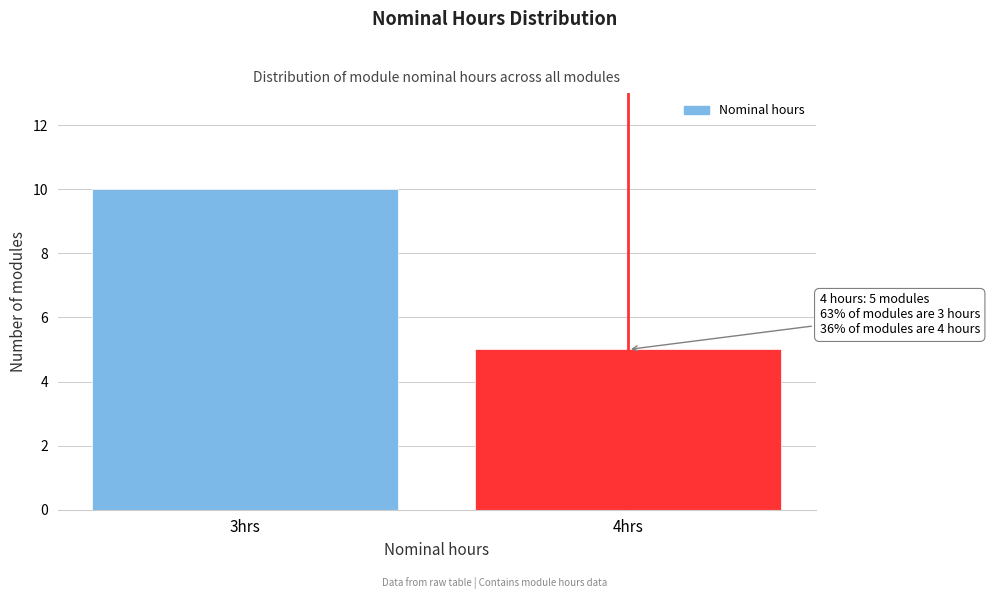

Reading right to left, what are all the values shown in this chart?

5	10